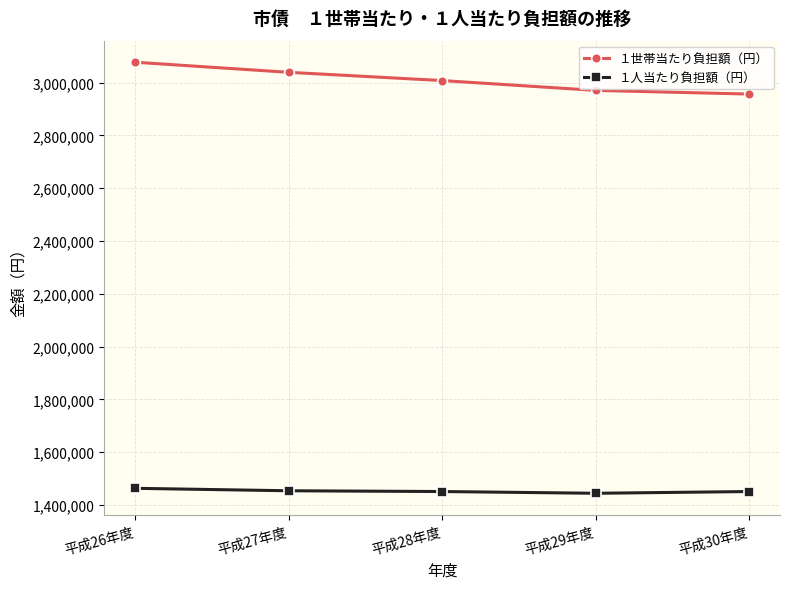

What are all the series names shown in the legend?

１世帯当たり負担額（円）, １人当たり負担額（円）